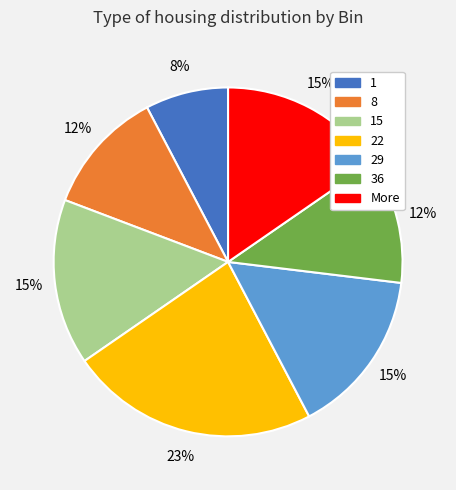

Is the sum of 1 and 29 greater than half?

No